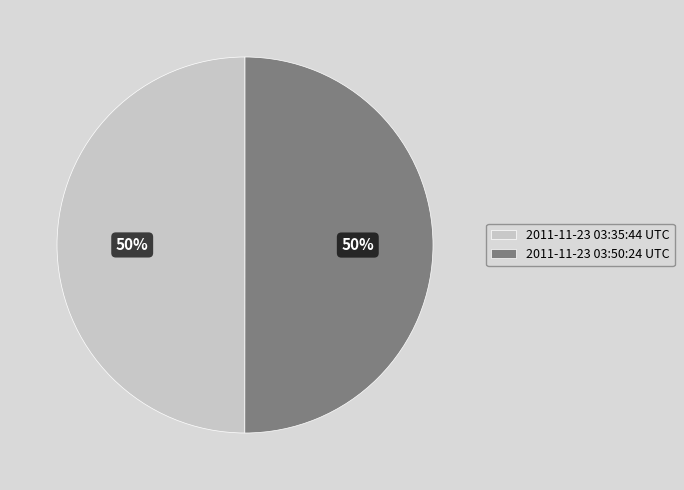

What is the ratio of the value at 2011-11-23 03:35:44 UTC to the value at 2011-11-23 03:50:24 UTC?

1.0